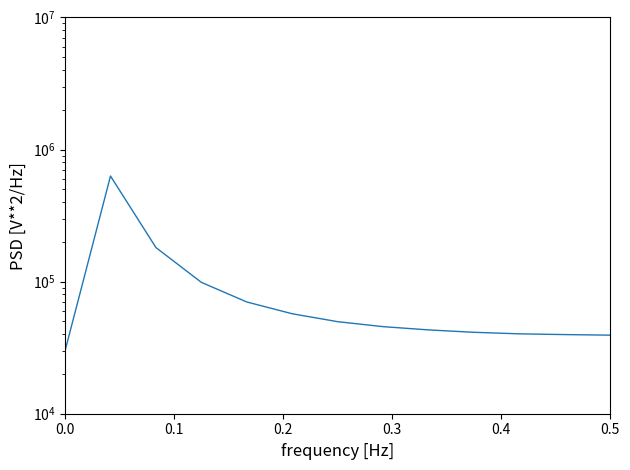

What is the value of the 6th point from the left?

57114.1